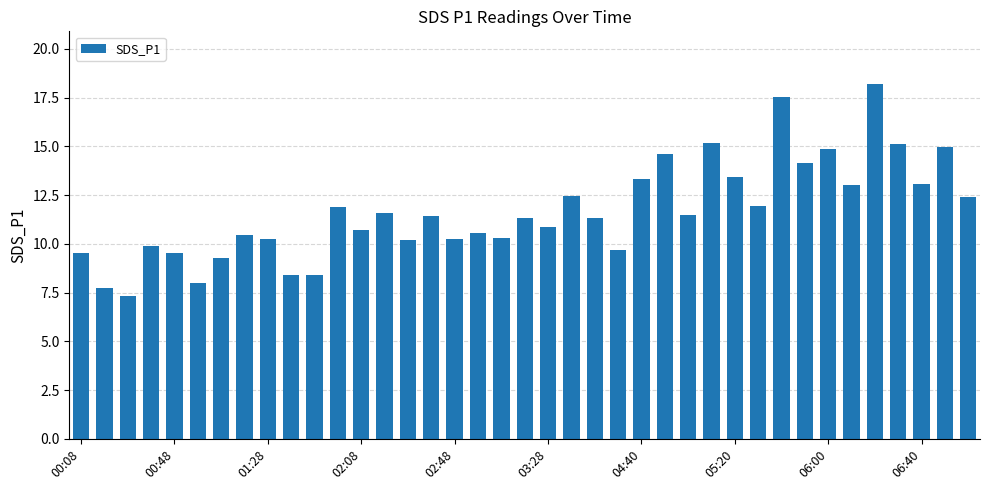

What is the value of the 30th bar from the left?

11.9